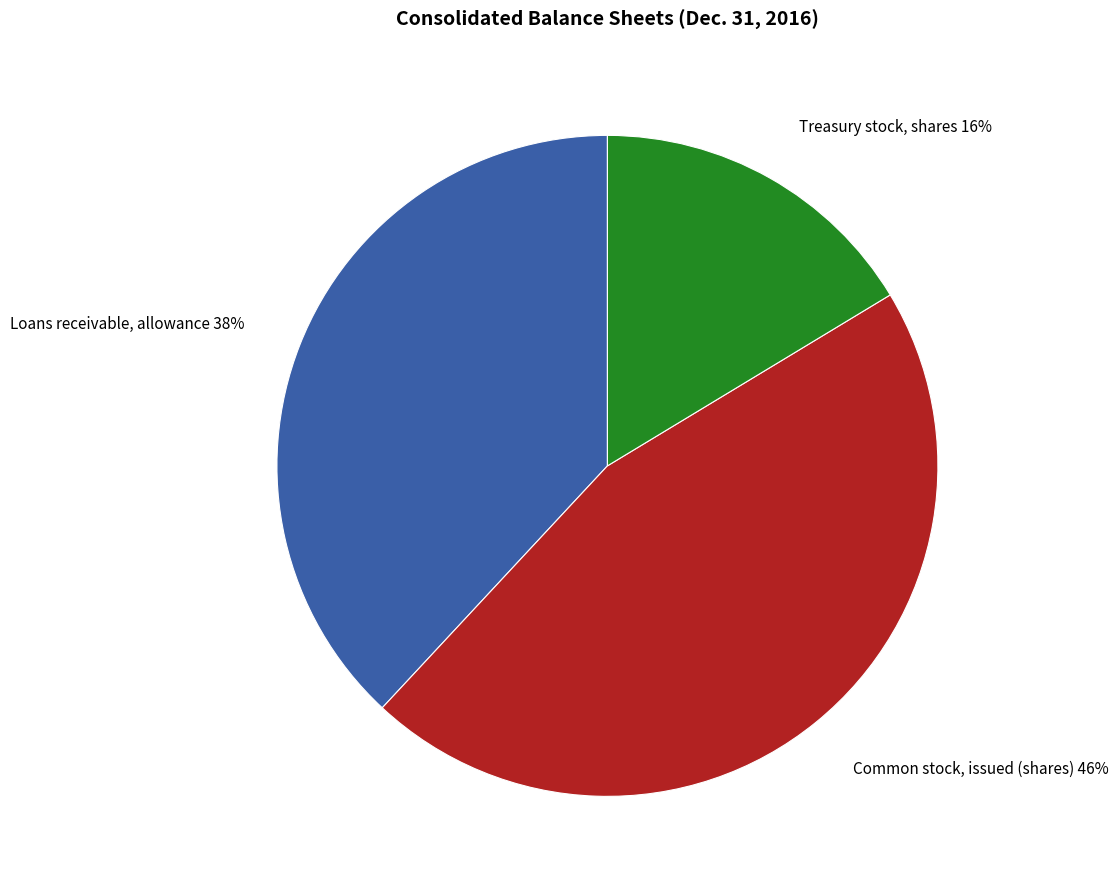

The Loans receivable, allowance slice represents 32% of the pie. True or false?

False